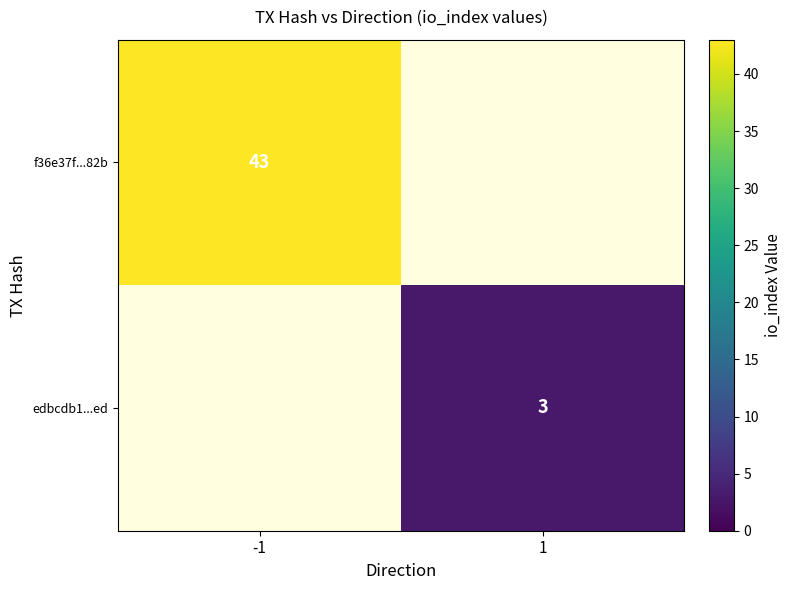

Is it true that f36e37f...82b equals 43 at -1?

True